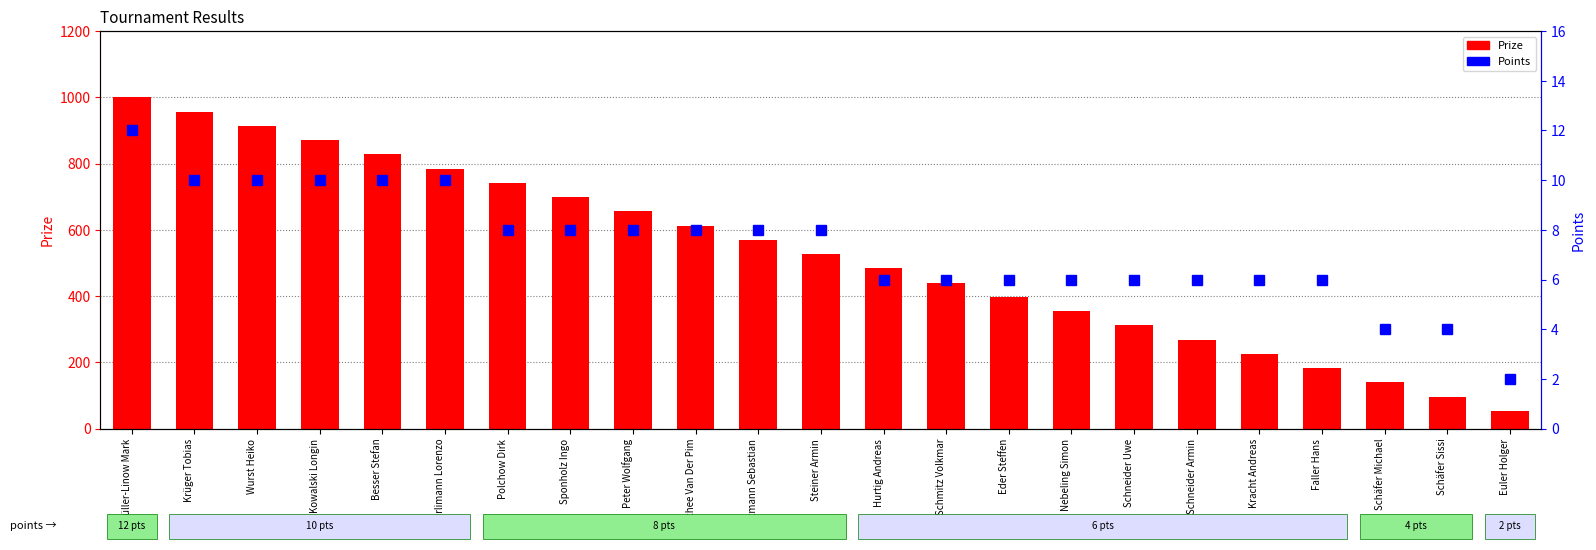

Are the bars grouped side by side (vs. stacked)?

Yes